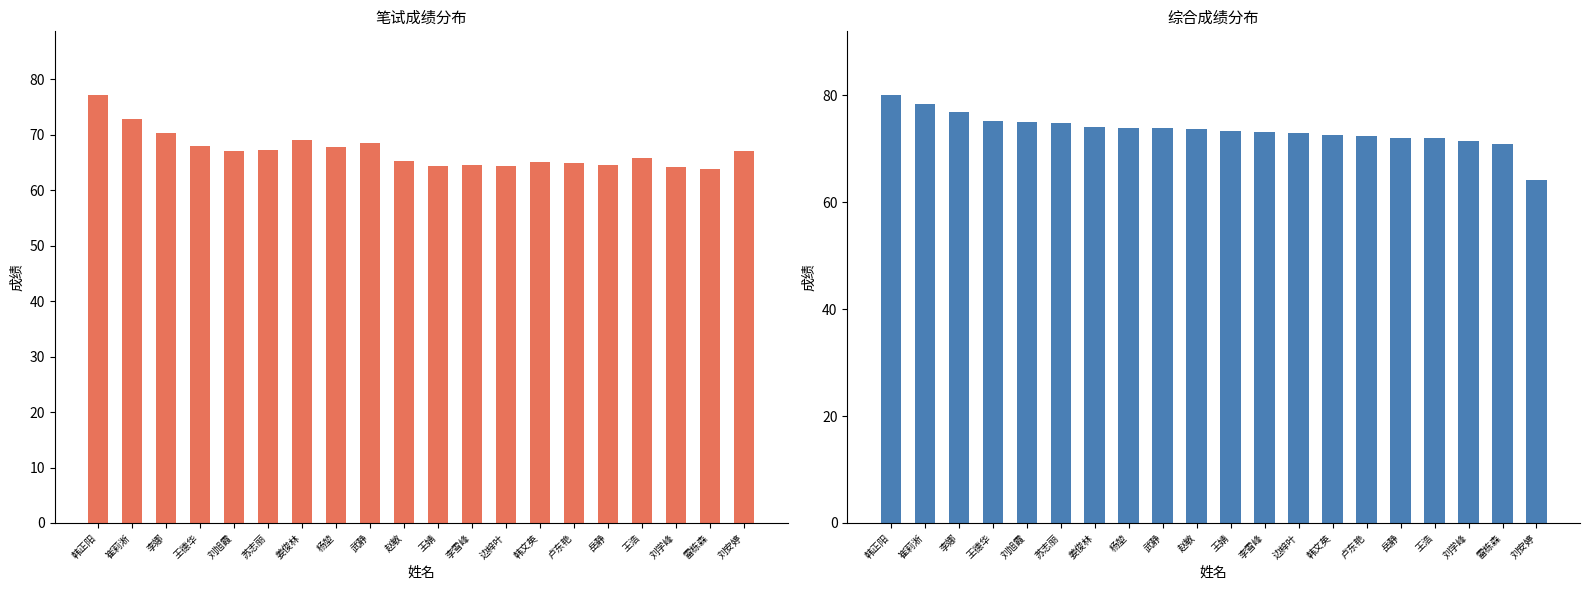

Reading right to left, transcribe all the data shown in this chart.

笔试成绩: 67.0	63.9	64.2	65.8	64.5	64.9	65.1	64.3	64.6	64.3	65.3	68.6	67.8	69.0	67.2	67.1	68.0	70.4	72.8	77.1
综合成绩: 64.2	70.9	71.5	72.0	72.0	72.3	72.5	73.0	73.2	73.4	73.7	73.9	73.9	74.1	74.7	75.0	75.2	76.8	78.4	80.0